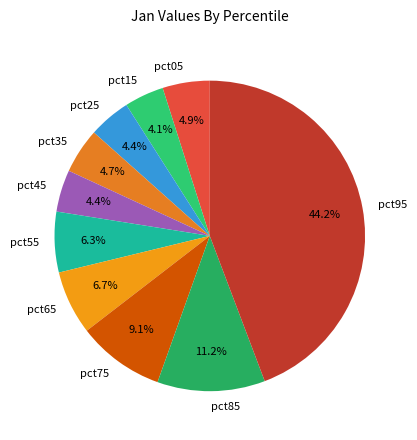

To the nearest percent, what percentage of the pie is pct75?

9%